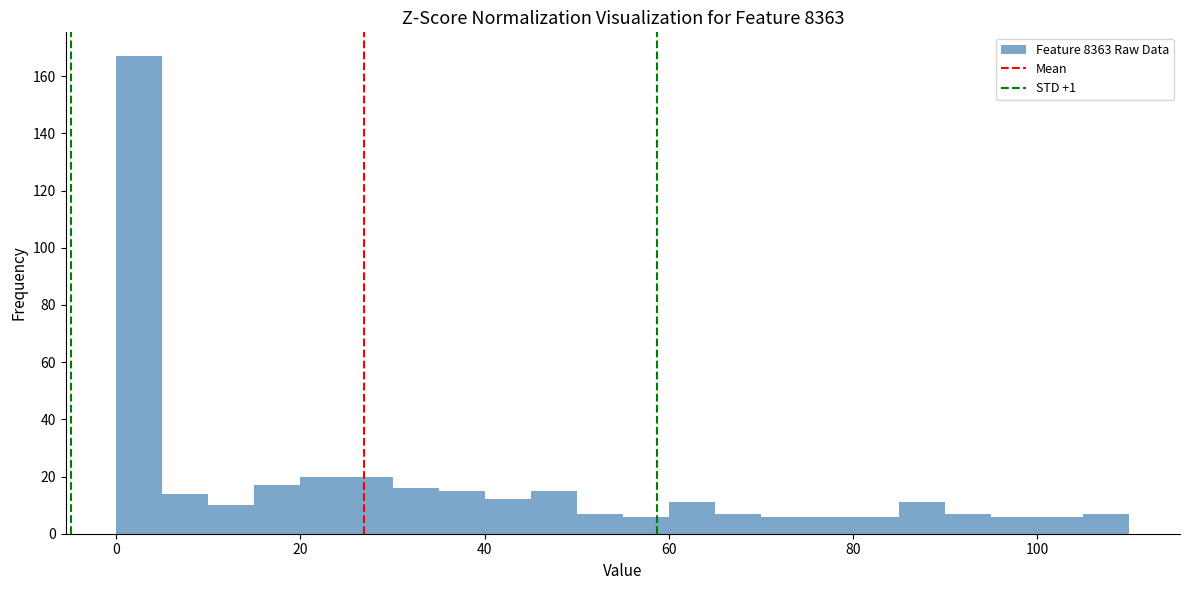

Around what value on the x-axis is the tallest bar? Give the approximate position of its centre, as read against the axis.

2